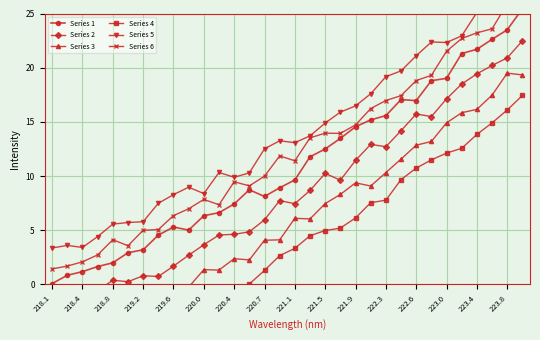

What is the difference between the Series 3 values at 218.8 and 222.3?

4.7